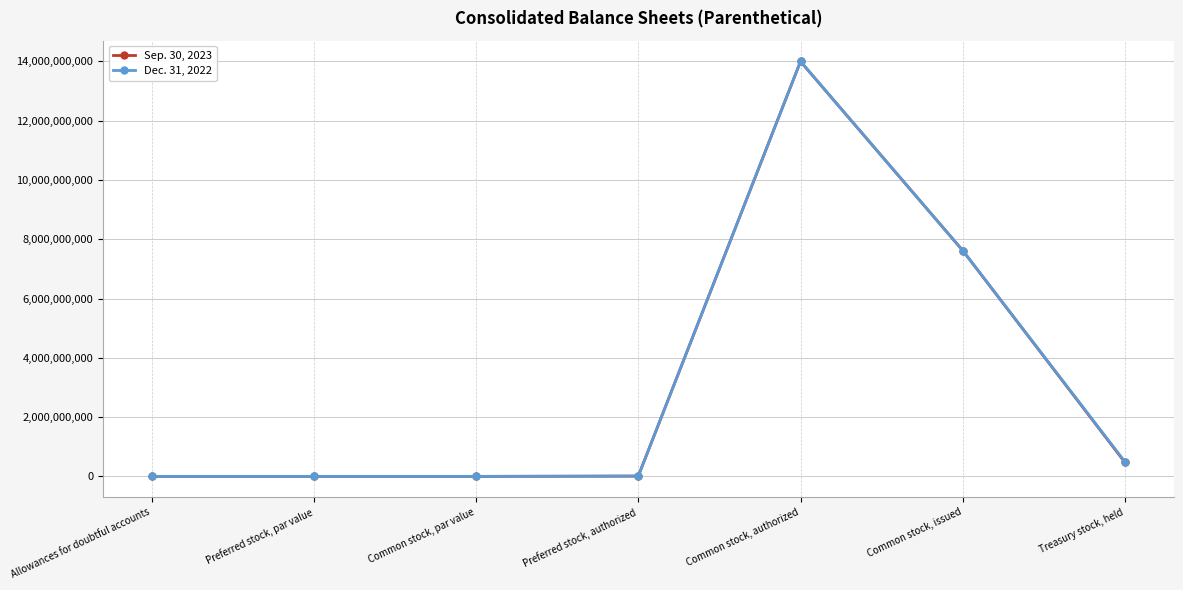

True or false: Dec. 31, 2022 has a value of 21864563961 at Common stock, authorized.

False